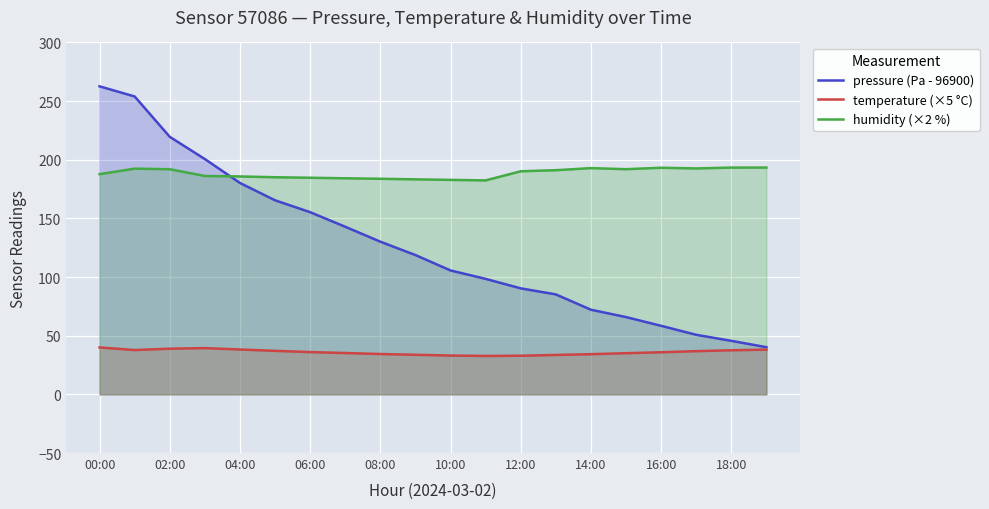

What is the spread (max minus min) of values at 10:00?

149.7